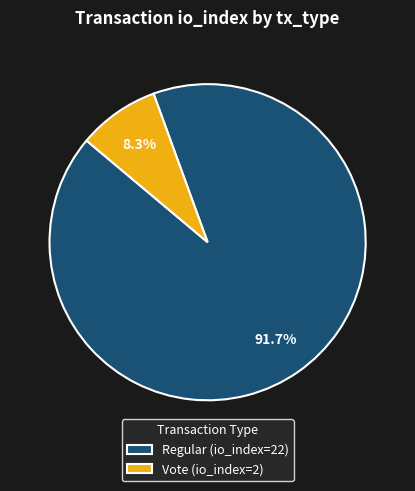

To the nearest percent, what is the average slice percentage?

50%